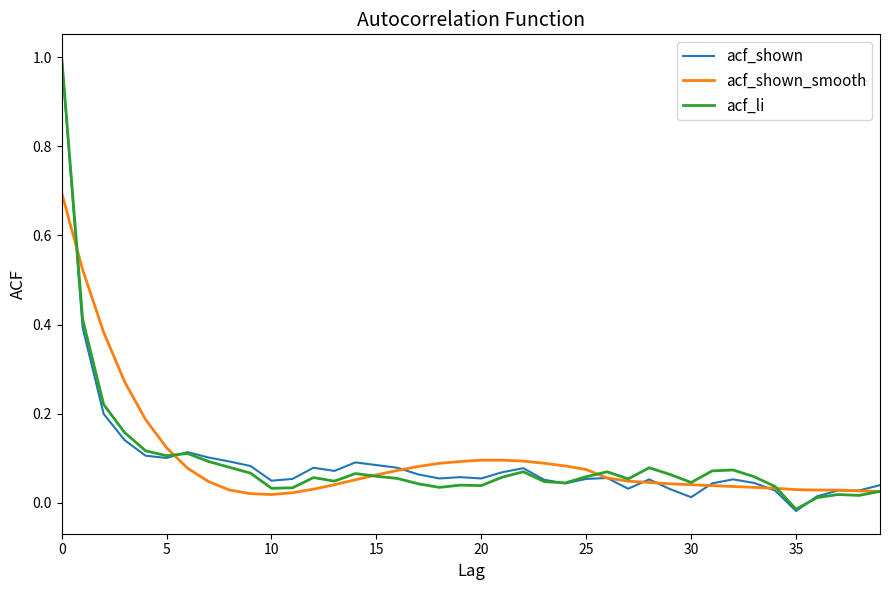

Which series has the largest range (max minus min)?

acf_shown